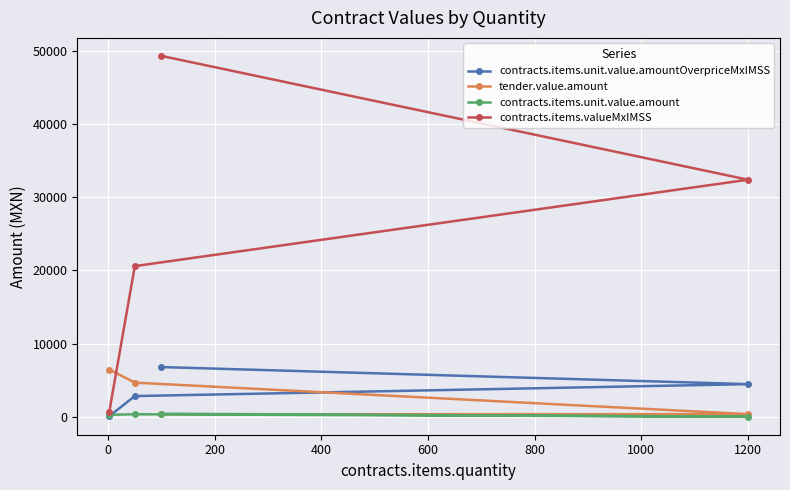

Which series has the widest spread of values?

contracts.items.valueMxIMSS